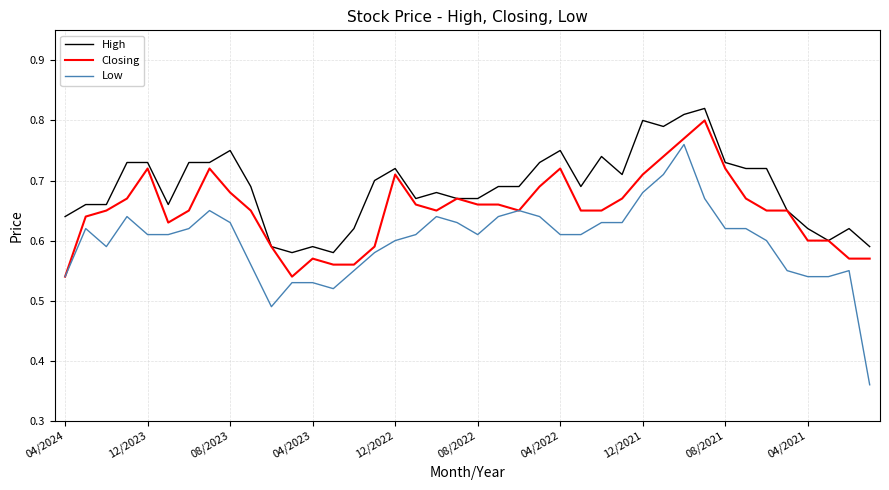

List the series in order of their overall mean, highest first.

High, Closing, Low